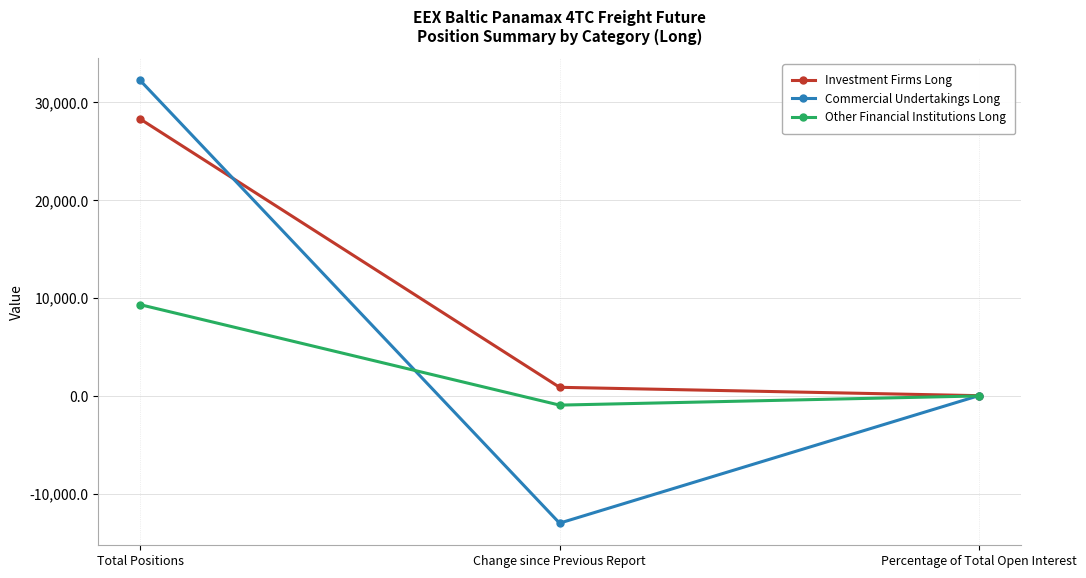

What is the label of the 1st point from the right?

Percentage of Total Open Interest